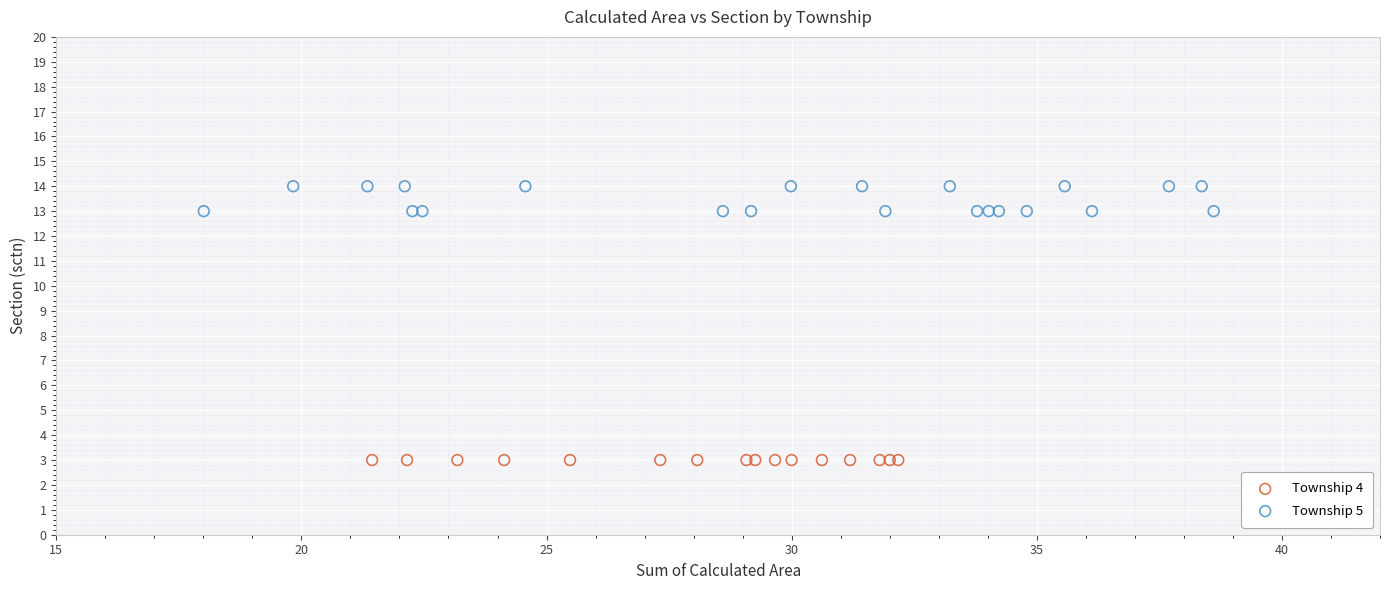

Which series contains the lowest Y value?

Township 4